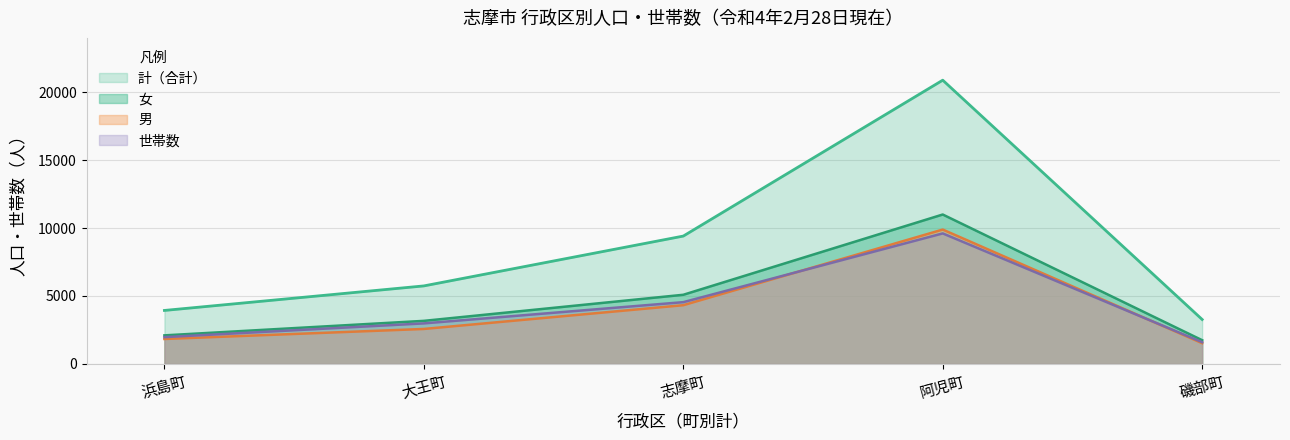

What is the total value across all series at 磯部町?

8138